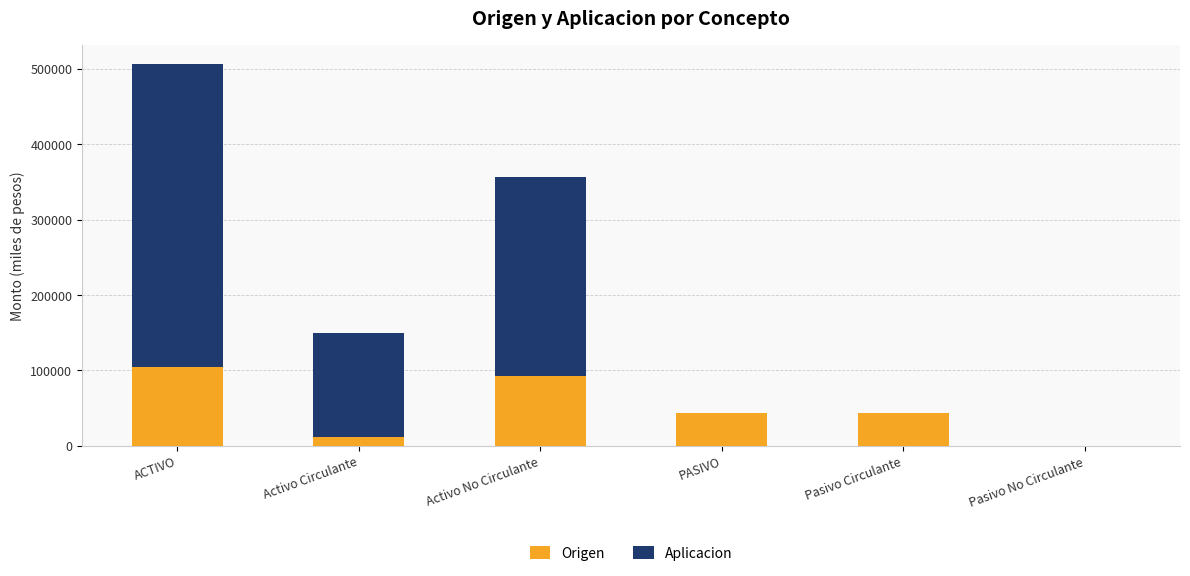

At which label does Origen reach its peak?

ACTIVO